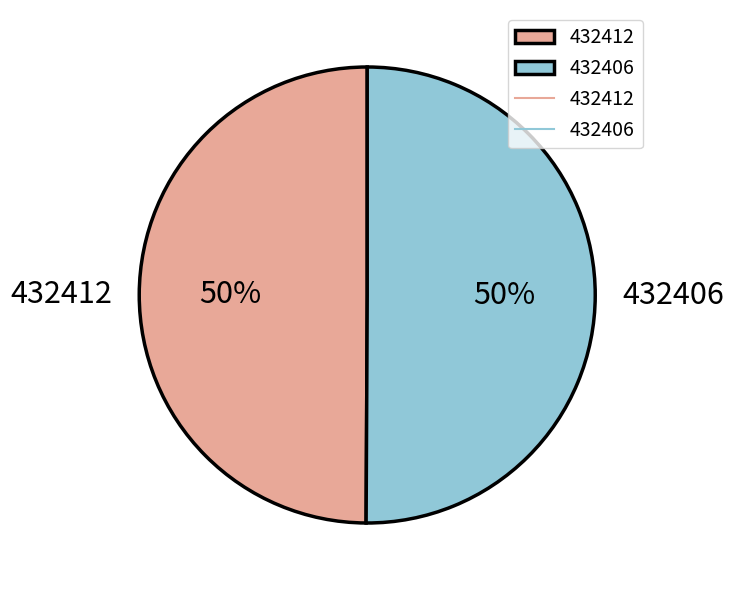

What is the ratio of the value at 432412 to the value at 432406?

1.0